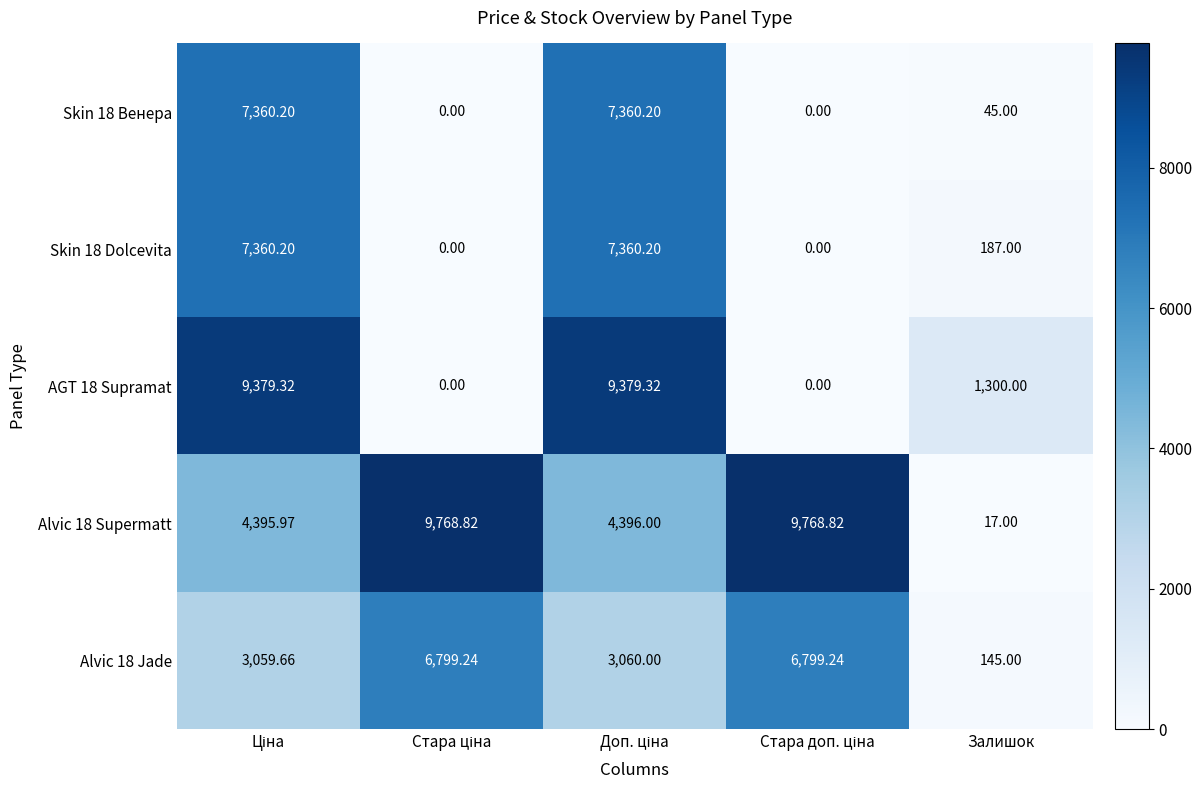

Which category has the lowest value in the Alvic 18 Jade series?

Залишок